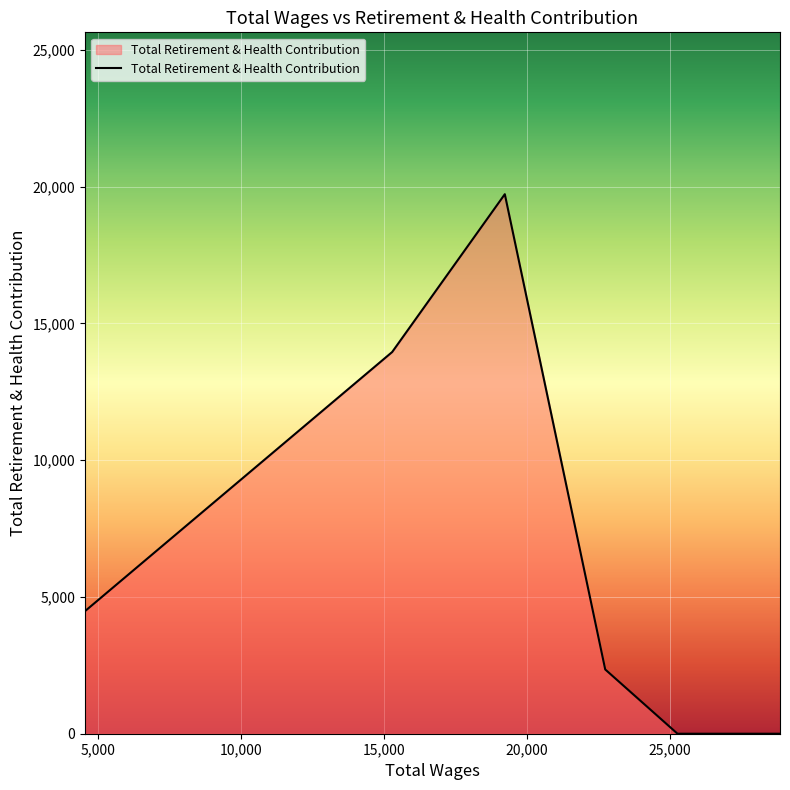

What is the difference between the maximum and minimum values?

19722